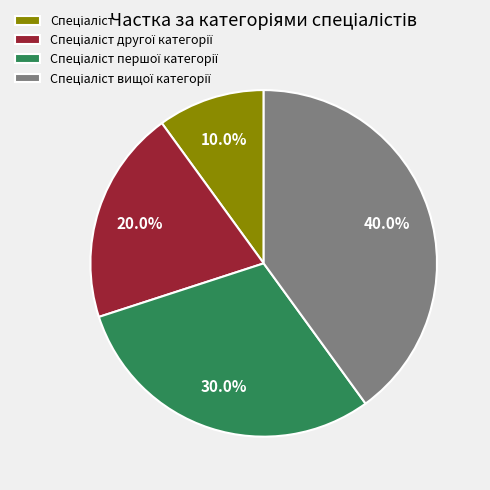

Is there any slice that represents more than half of the pie?

No